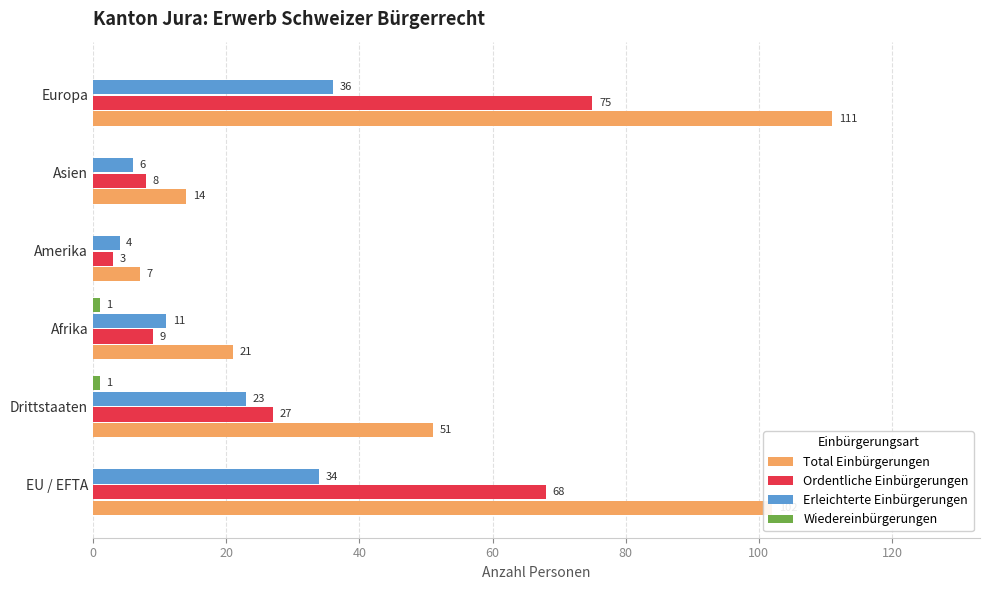

What is the total value across all series at Afrika?

42